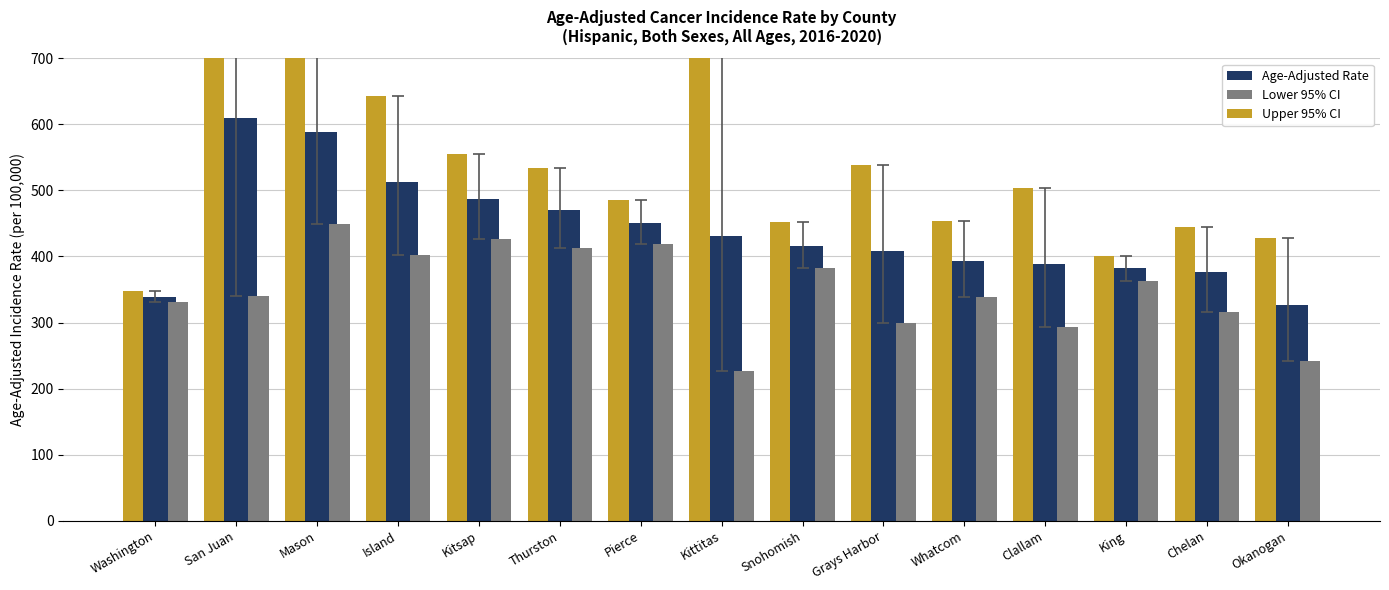

Reading left to right, what are all the values shown in this chart?

Age-Adjusted Rate: 338.8	609.2	588.5	513.3	487.7	470.8	451.4	431.2	416.1	407.7	393.4	388.8	382.0	376.7	326.4
Lower 95% CI: 330.5	339.9	449.7	402.1	426.4	413.0	419.2	226.0	381.9	298.6	338.1	292.7	363.4	315.9	242.1
Upper 95% CI: 347.2	985.5	751.6	643.1	554.5	533.6	485.2	714.9	452.2	539.2	454.3	504.1	401.3	444.6	427.9